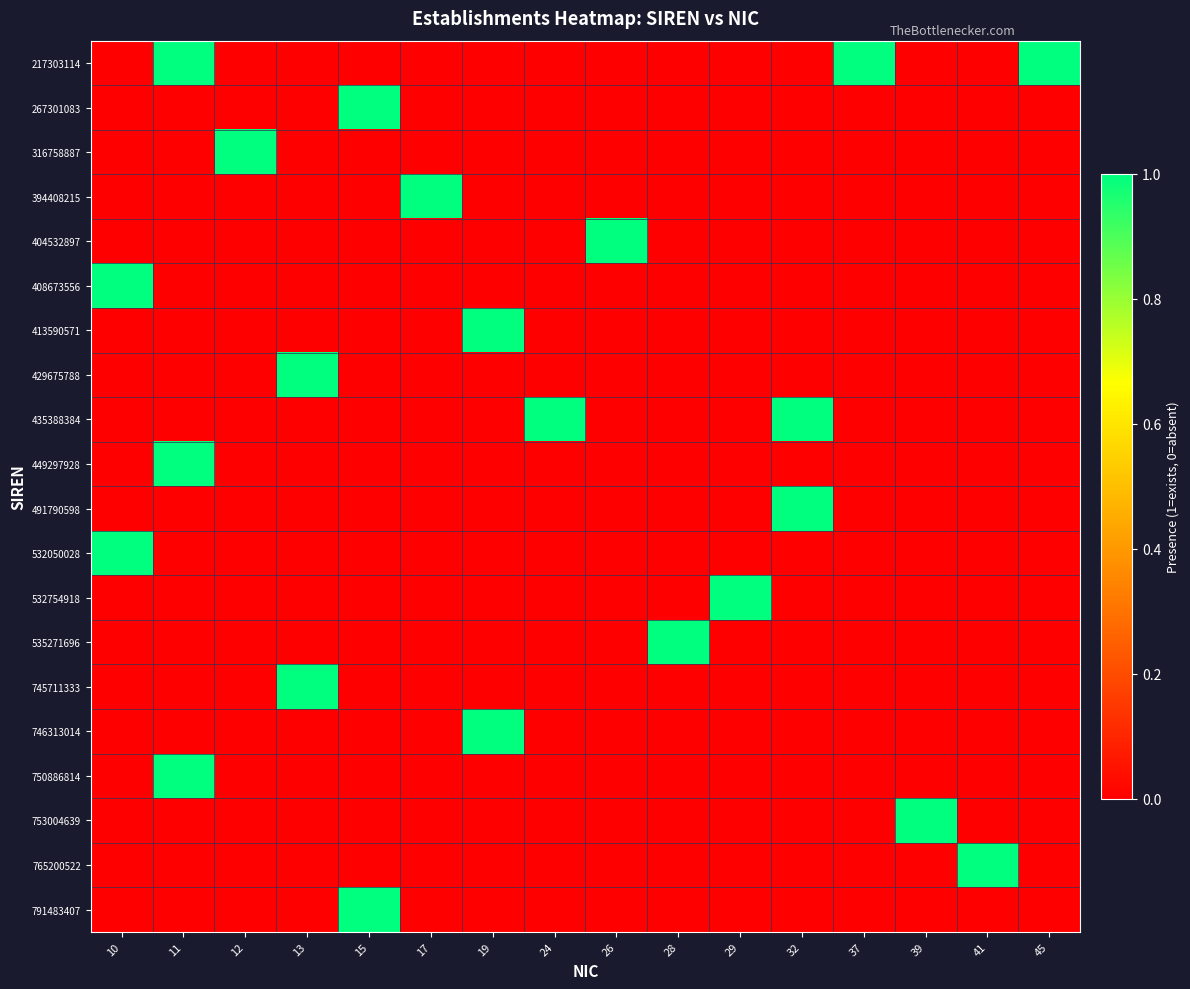

At how many categories does at least one series exceed 0?

16